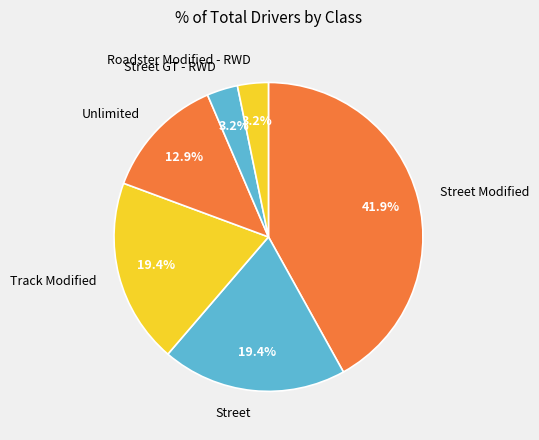

Which slice is the largest?

Street Modified